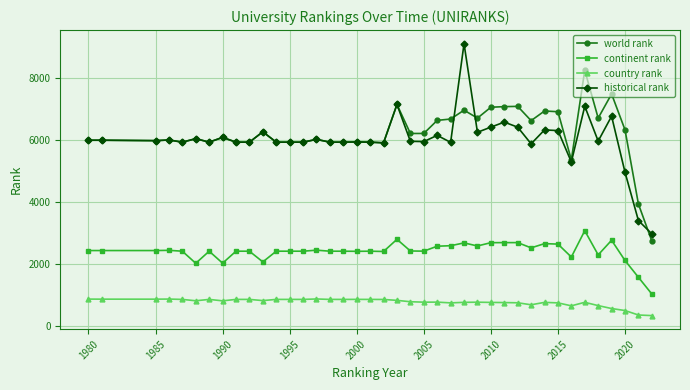

List the series in order of their peak value, highest first.

historical rank, world rank, continent rank, country rank